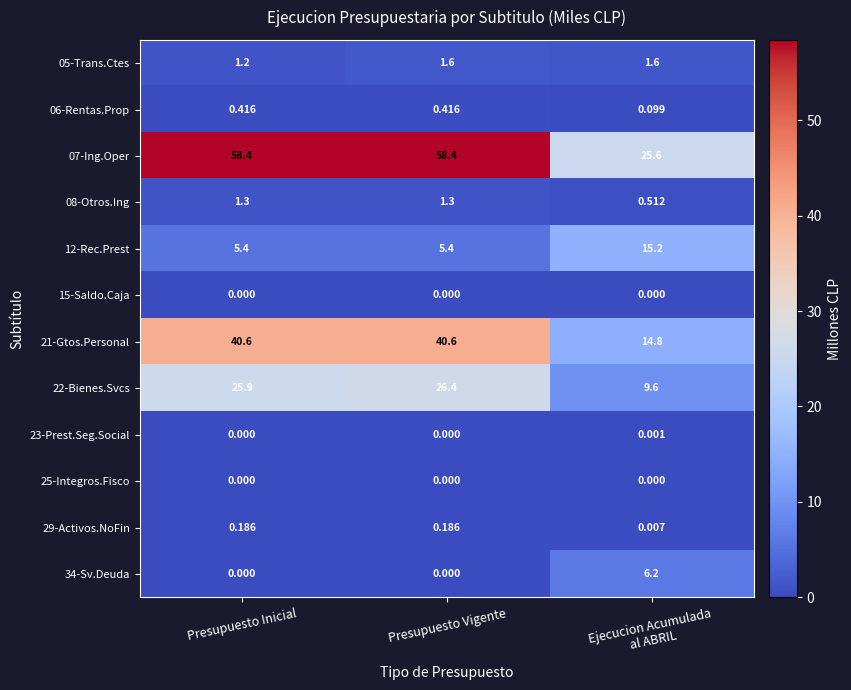

Where does the 22-Bienes.Svcs series first go above 25?

Presupuesto Inicial